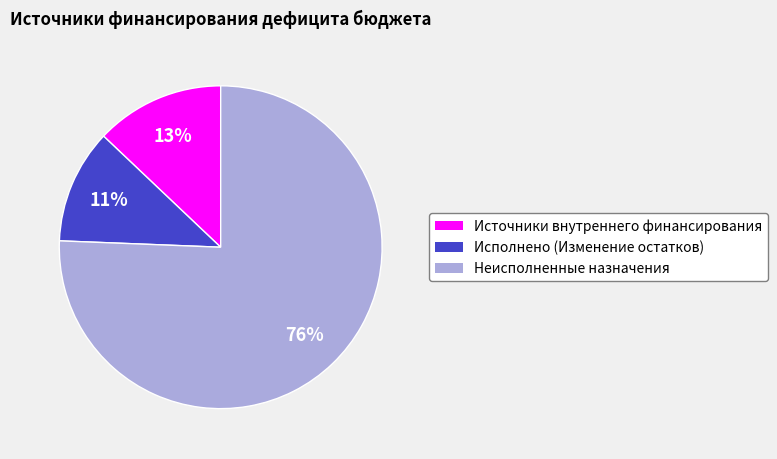

Does any single category account for the majority?

Yes